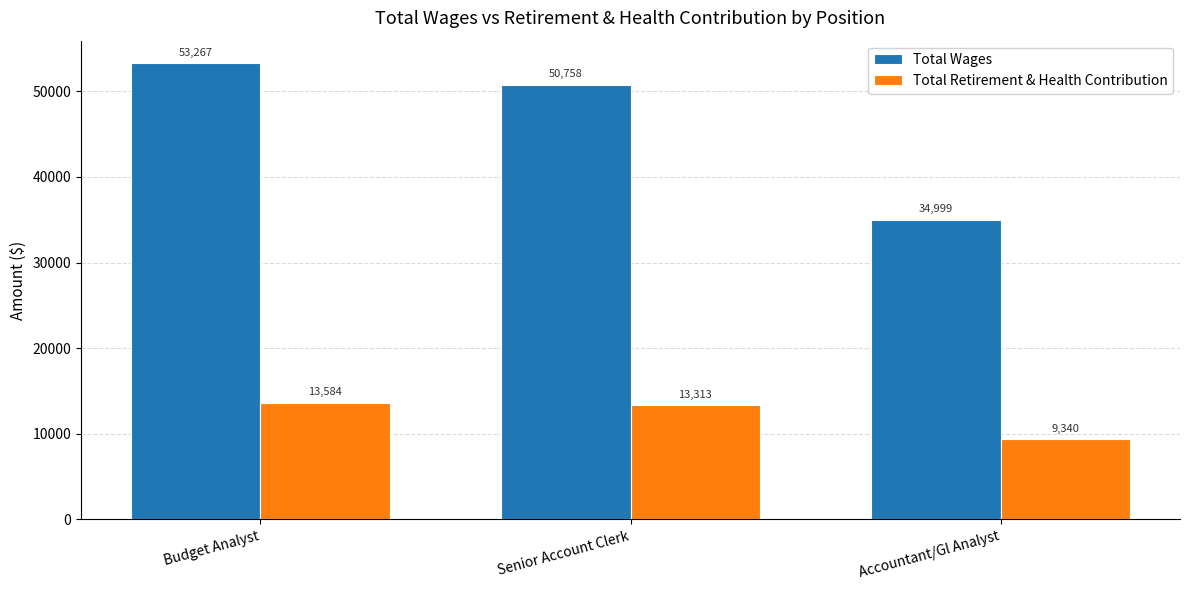

Read the Total Wages value at Senior Account Clerk, to the nearest 100.

50800